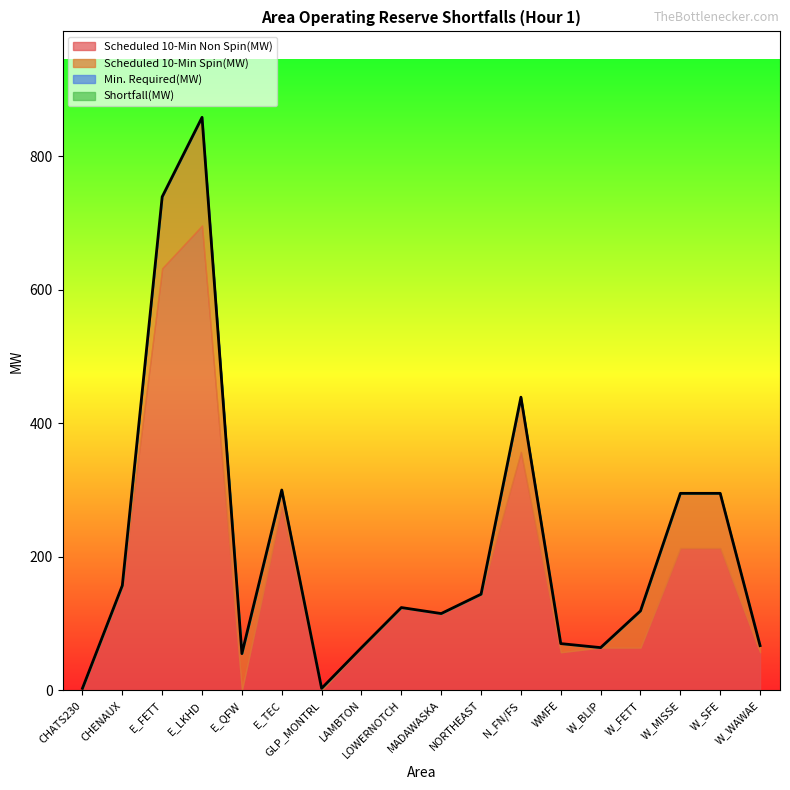

Reading left to right, what are all the values shown in this chart?

Scheduled 10-Min Non Spin(MW): CHATS230=3	CHENAUX=157	E_FETT=632	E_LKHD=696	E_QFW=0	E_TEC=275	GLP_MONTRL=0	LAMBTON=64	LOWERNOTCH=124	MADAWASKA=115	NORTHEAST=144	N_FN/FS=357	WMFE=57	W_BLIP=64	W_FETT=64	W_MISSE=213	W_SFE=213	W_WAWAE=57
Scheduled 10-Min Spin(MW): CHATS230=0	CHENAUX=0	E_FETT=107	E_LKHD=162	E_QFW=55	E_TEC=25	GLP_MONTRL=3	LAMBTON=0	LOWERNOTCH=0	MADAWASKA=0	NORTHEAST=0	N_FN/FS=82	WMFE=13	W_BLIP=0	W_FETT=55	W_MISSE=82	W_SFE=82	W_WAWAE=10
Min. Required(MW): CHATS230=0	CHENAUX=0	E_FETT=0	E_LKHD=0	E_QFW=0	E_TEC=0	GLP_MONTRL=0	LAMBTON=0	LOWERNOTCH=0	MADAWASKA=0	NORTHEAST=0	N_FN/FS=0	WMFE=0	W_BLIP=0	W_FETT=0	W_MISSE=0	W_SFE=0	W_WAWAE=0
Shortfall(MW): CHATS230=0	CHENAUX=0	E_FETT=0	E_LKHD=0	E_QFW=0	E_TEC=0	GLP_MONTRL=0	LAMBTON=0	LOWERNOTCH=0	MADAWASKA=0	NORTHEAST=0	N_FN/FS=0	WMFE=0	W_BLIP=0	W_FETT=0	W_MISSE=0	W_SFE=0	W_WAWAE=0